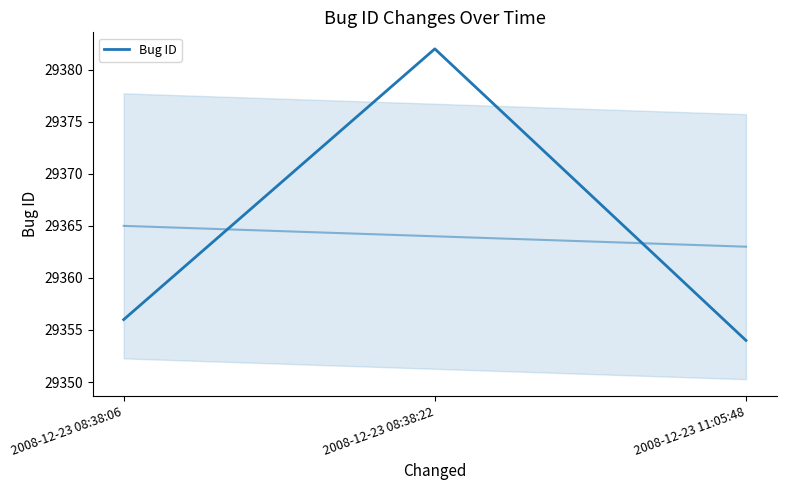

What is the smallest value displayed?

29354